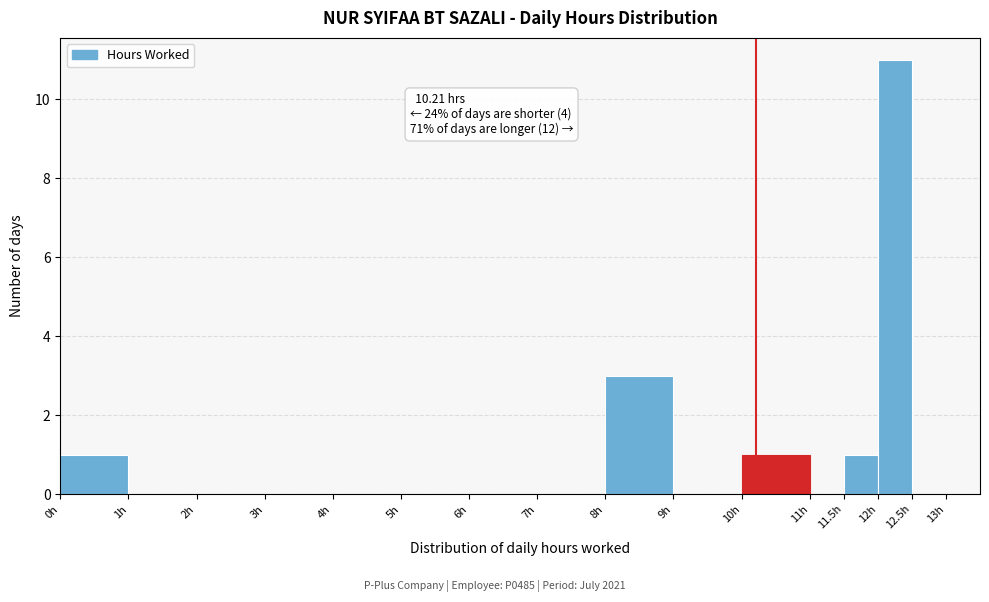

Which range on the x-axis has the tallest bar?

12.0 to 12.5